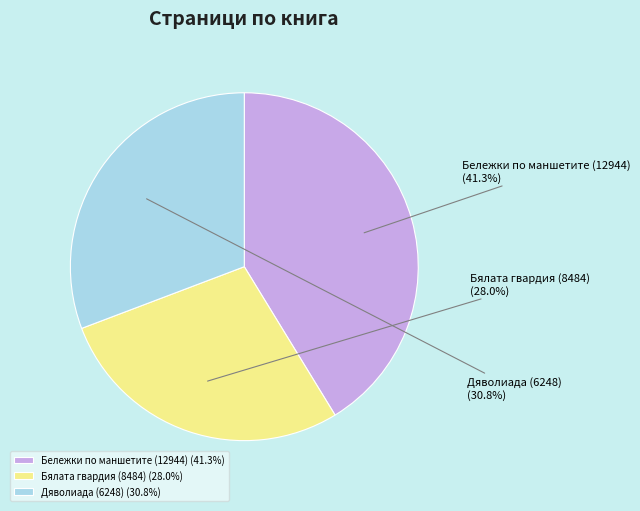

Rank the categories by value from highest to lowest.

Бележки по маншетите (12944), Дяволиада (6248), Бялата гвардия (8484)